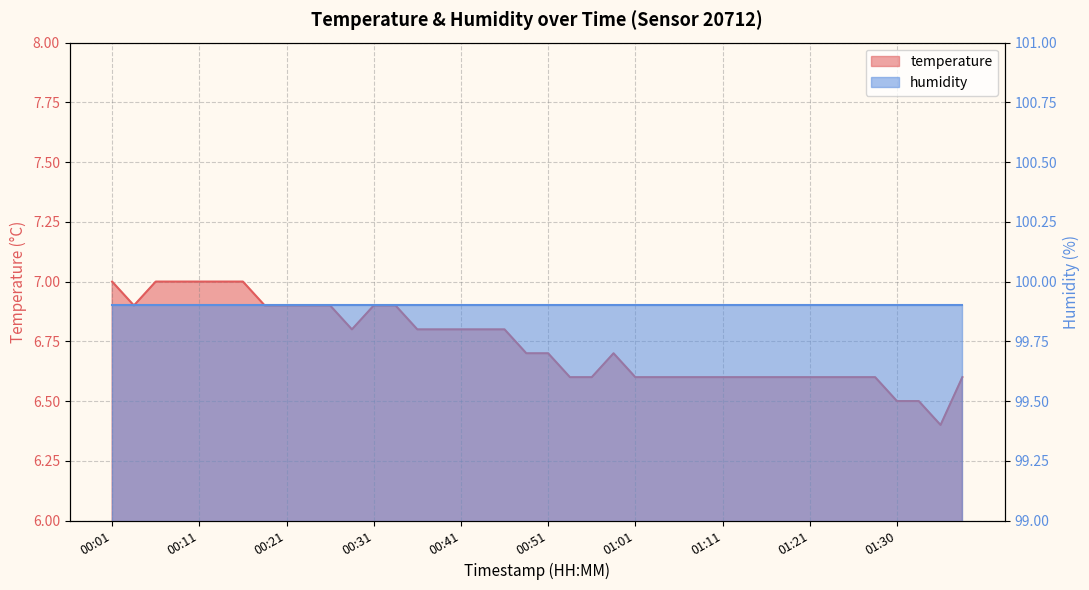

What is the label of the 17th point from the right?

00:58